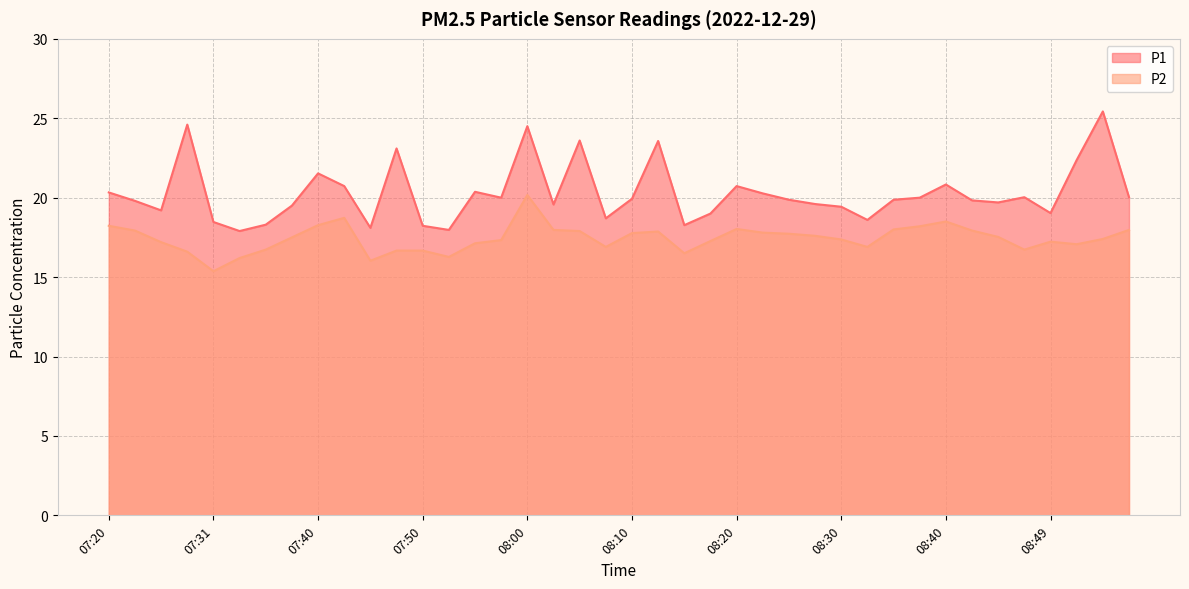

Rank the series by their maximum value, from highest to lowest.

P1, P2